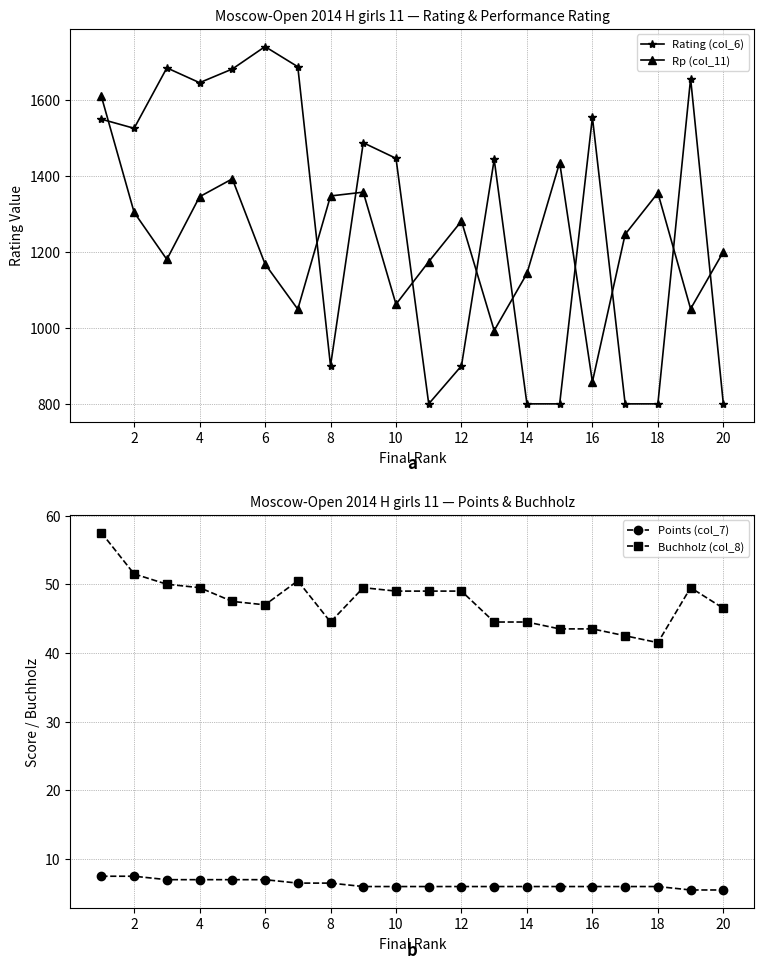

True or false: Rp (col_11) has more than 0 points higher than both neighbors.

True